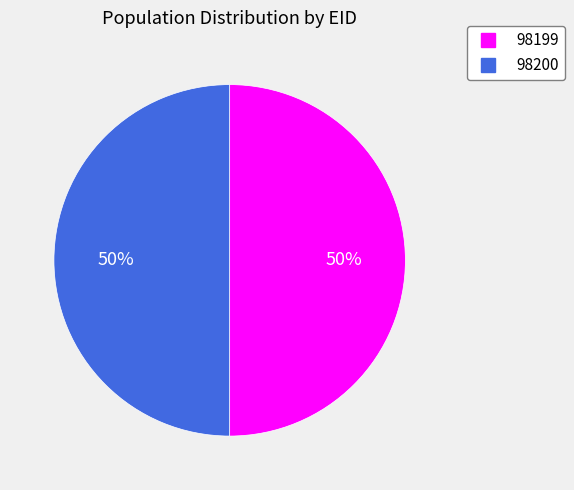

Approximately how many times larger is the value at 98200 compared to 98199?

1.0